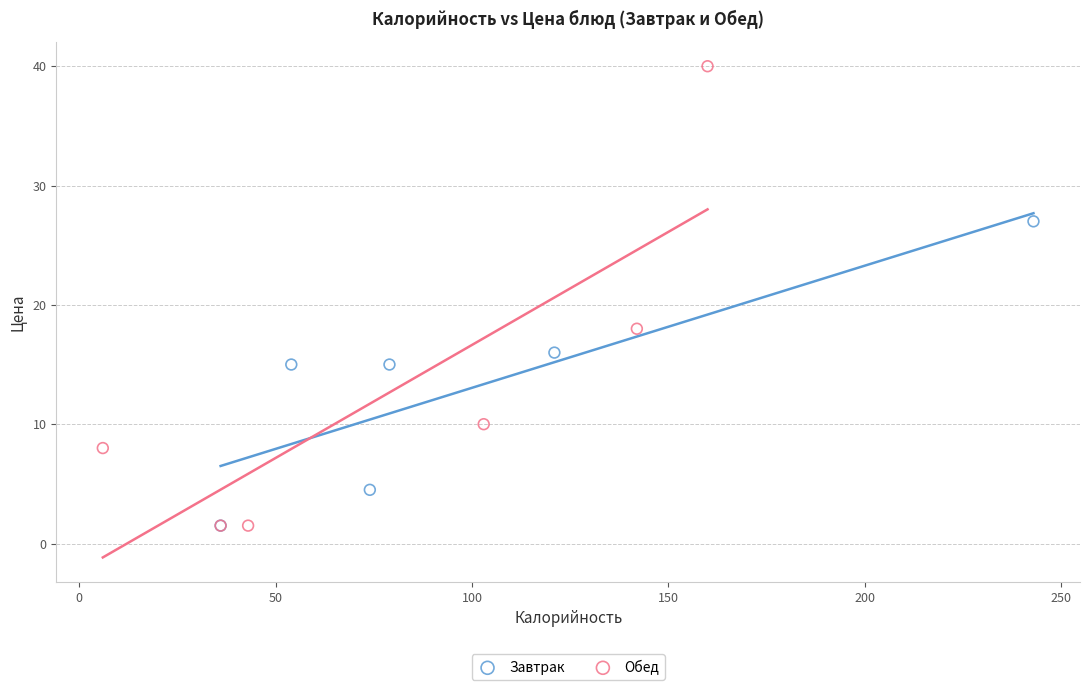

What are all the series names shown in the legend?

Завтрак, Обед